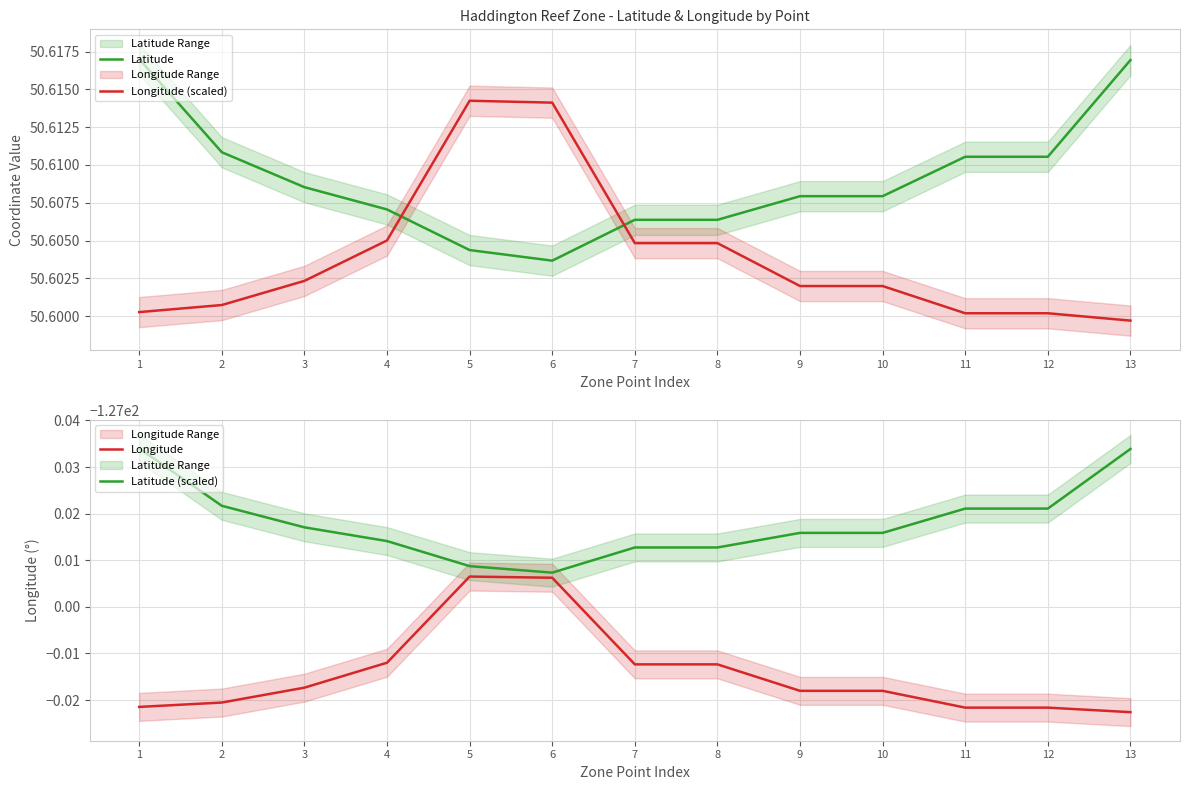

What are all the series names shown in the legend?

Latitude, Longitude (scaled), Longitude, Latitude (scaled)